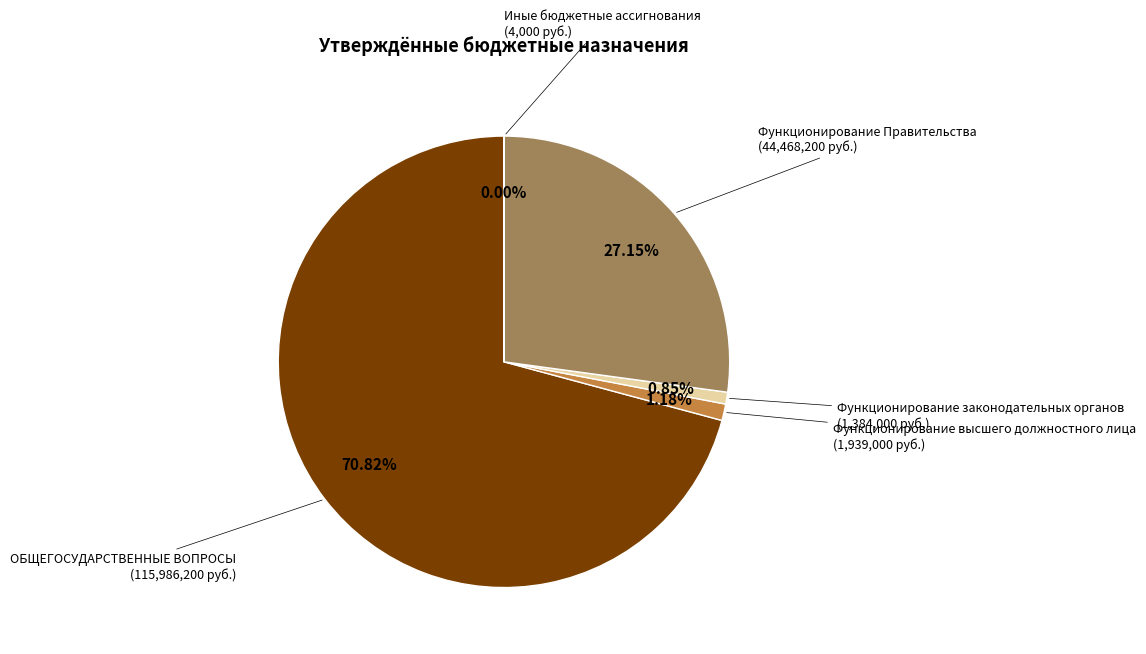

To the nearest percent, what is the average slice percentage?

20%